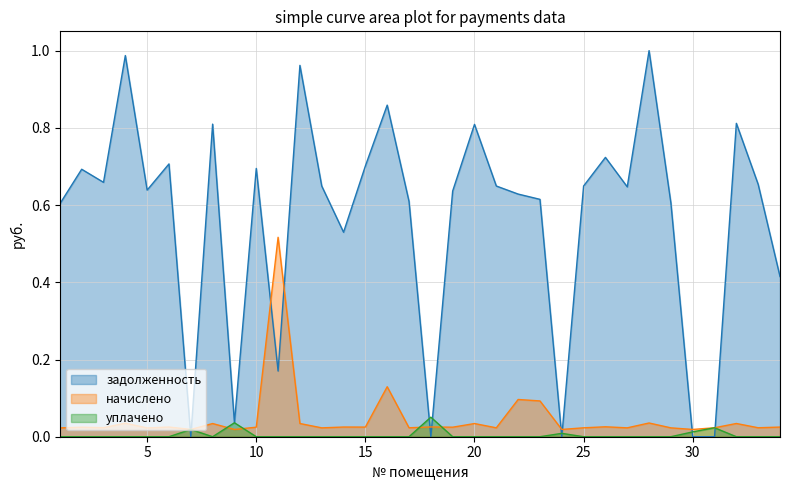

Count the уплачено values in the range 0 to 1.

34